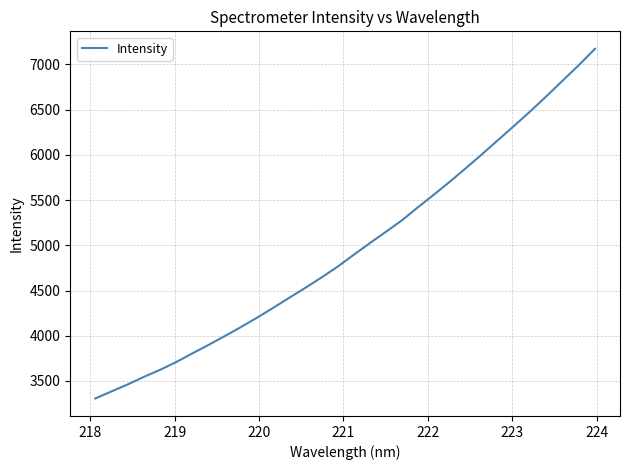

What is the minimum value shown in the chart?

3306.2